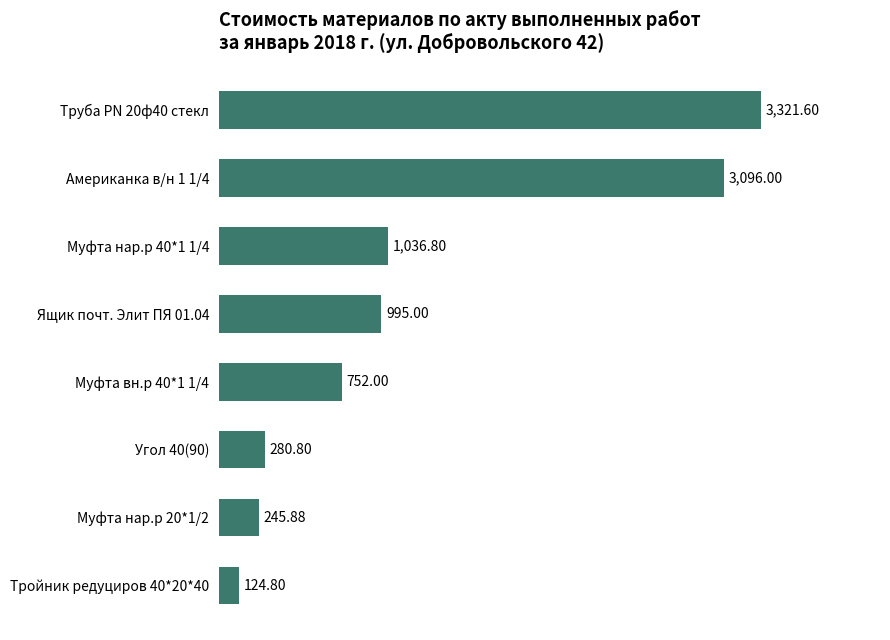

Approximately how many times larger is the value at Труба PN 20ф40 стекл compared to Американка в/н 1 1/4?

1.1